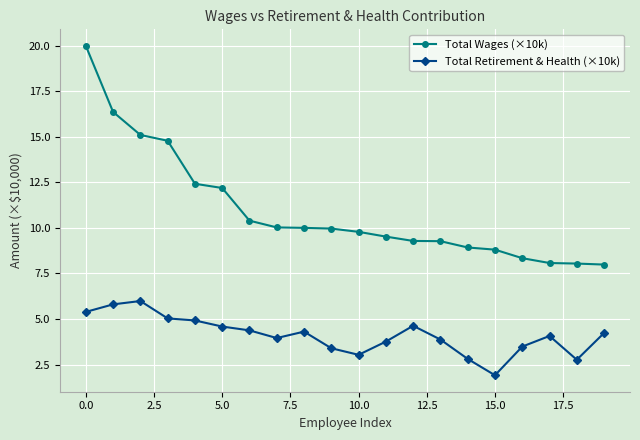

What is the value of the Total Retirement & Health (×10k) point at the 16th from the left?

1.9